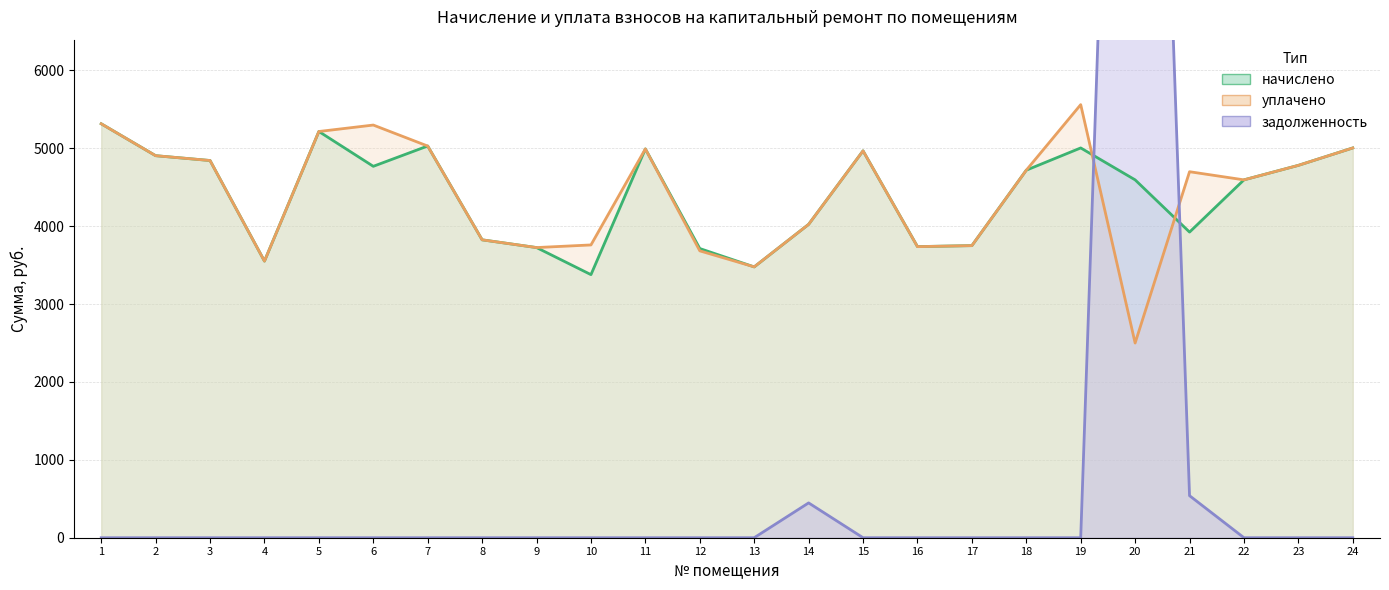

What is the spread (max minus min) of values at 6?

5299.2